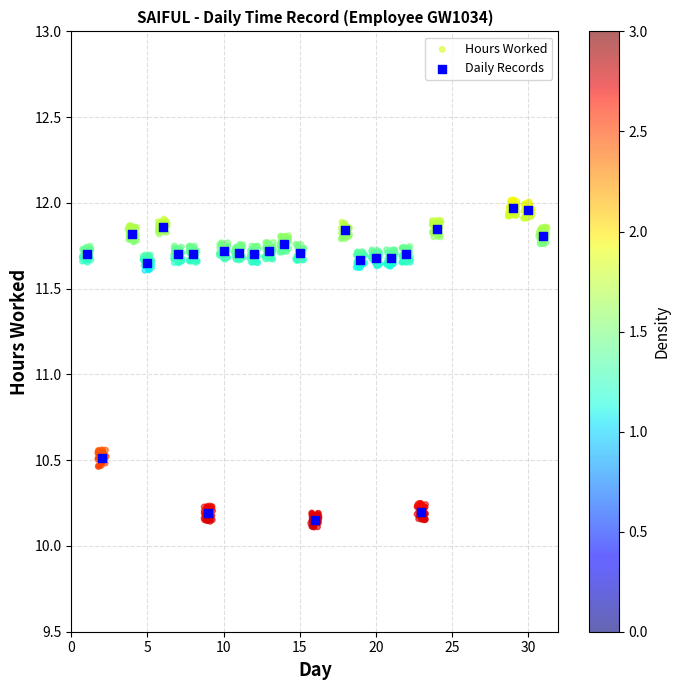

Which series has the largest Y range (max minus min)?

Hours Worked